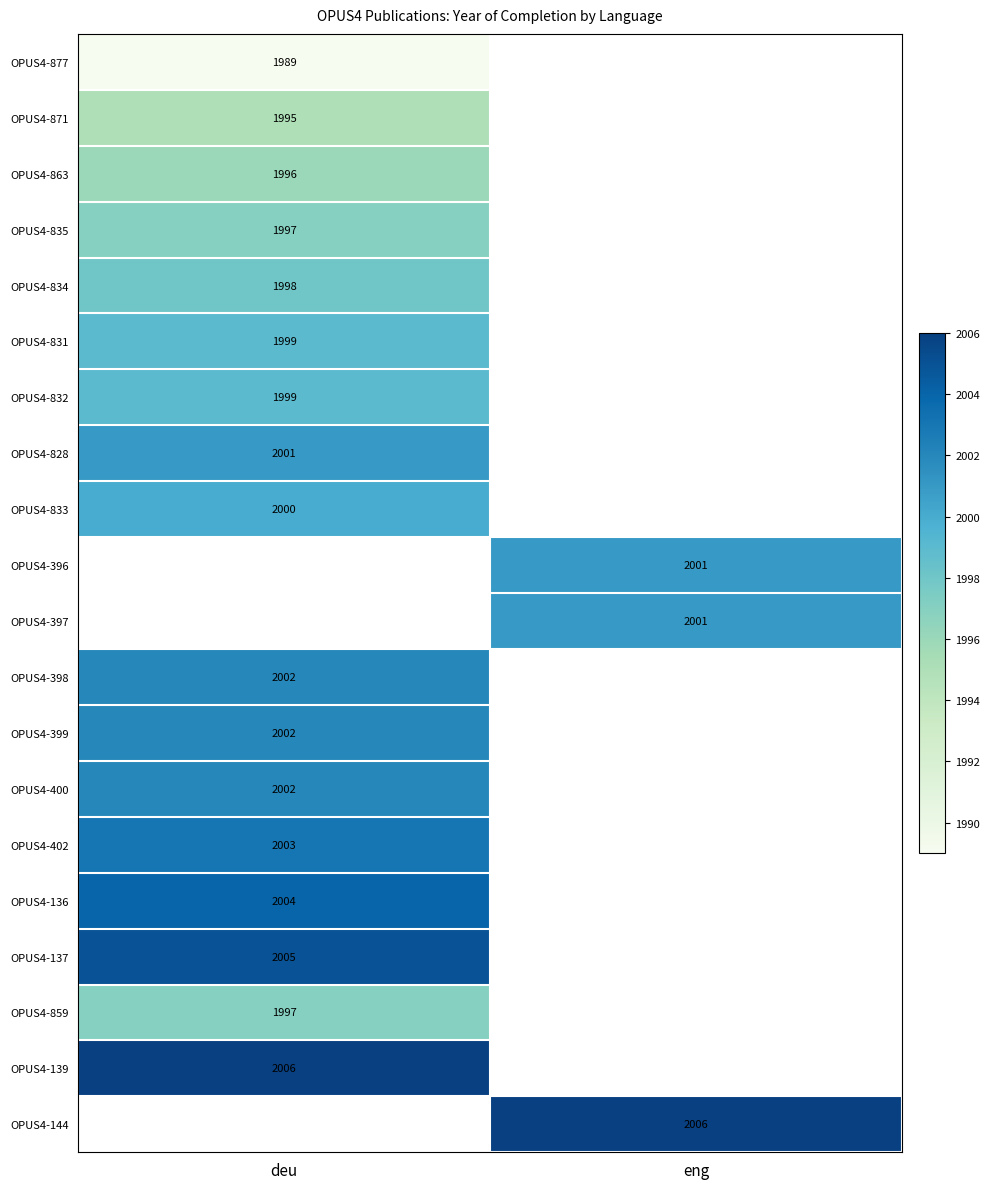

The value of OPUS4-137 at deu is 2005. True or false?

True